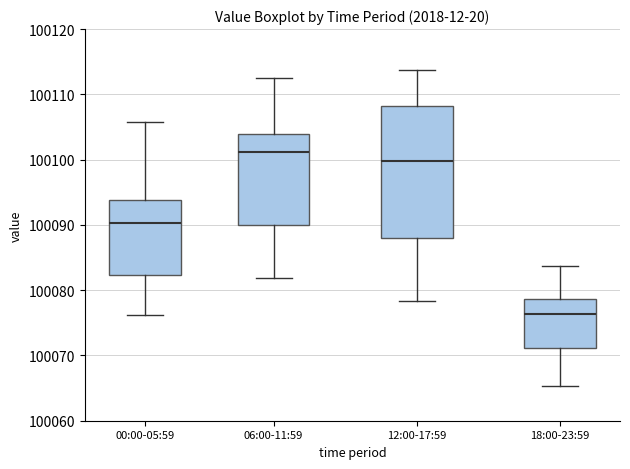

Where is the lower edge of the box for 12:00-17:59 on the y-axis? The values are not printed on the chart, so give them approximately, as read against the axis.

100088